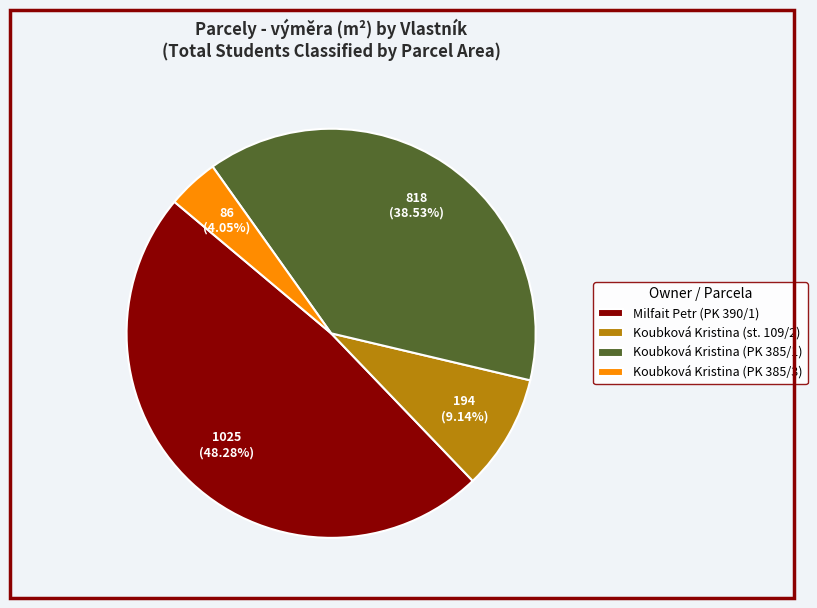

How many slices are in this pie chart?

4